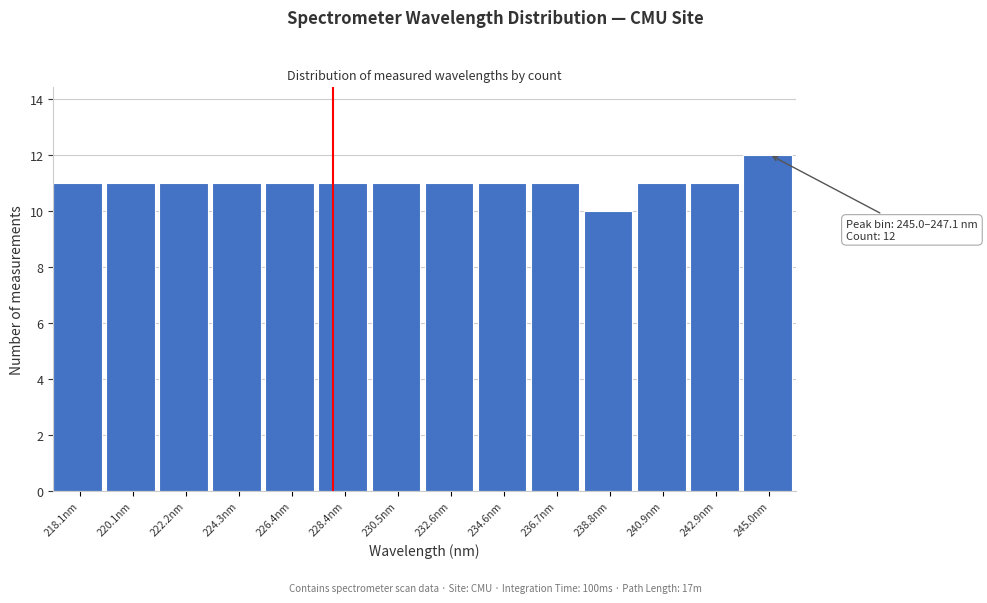

Reading left to right, transcribe all the data shown in this chart.

218.1nm=11	220.1nm=11	222.2nm=11	224.3nm=11	226.4nm=11	228.4nm=11	230.5nm=11	232.6nm=11	234.6nm=11	236.7nm=11	238.8nm=10	240.9nm=11	242.9nm=11	245.0nm=12